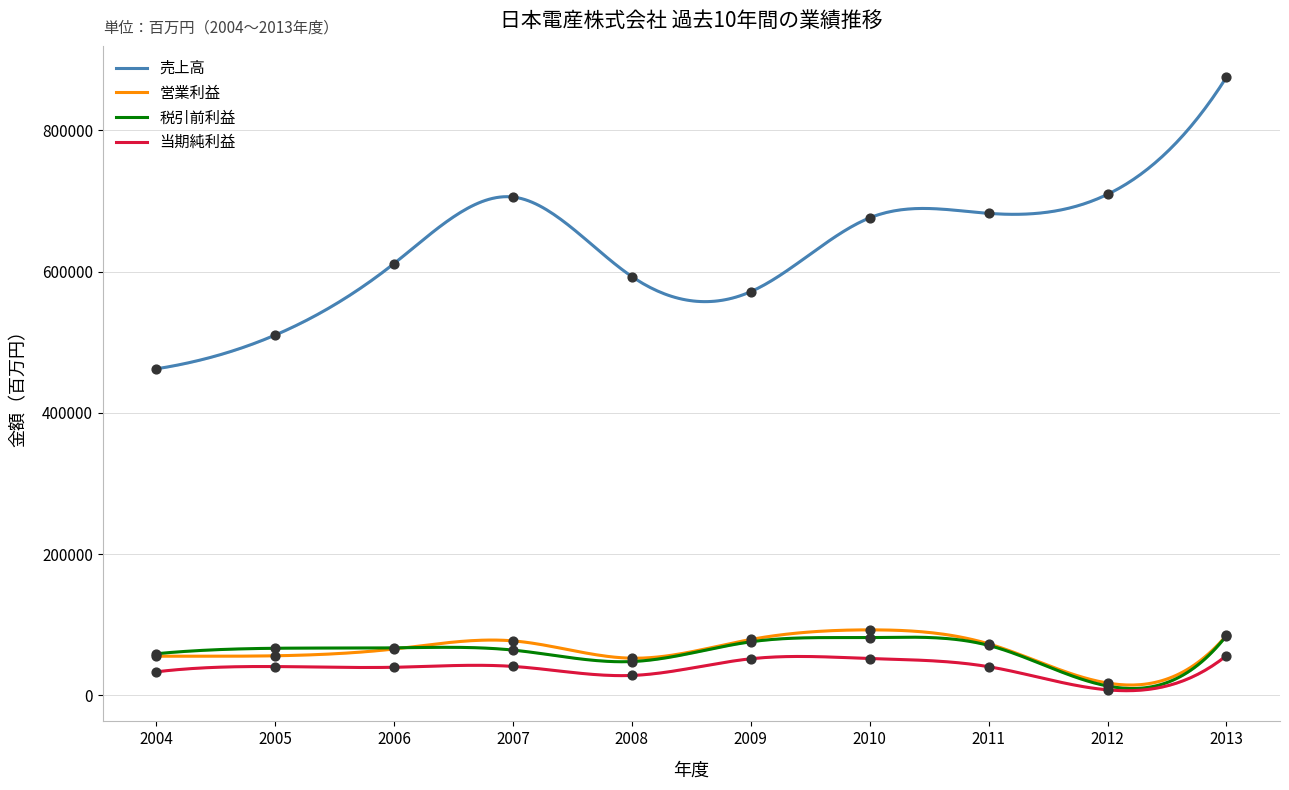

What is the total value across all series at 2012?

748252